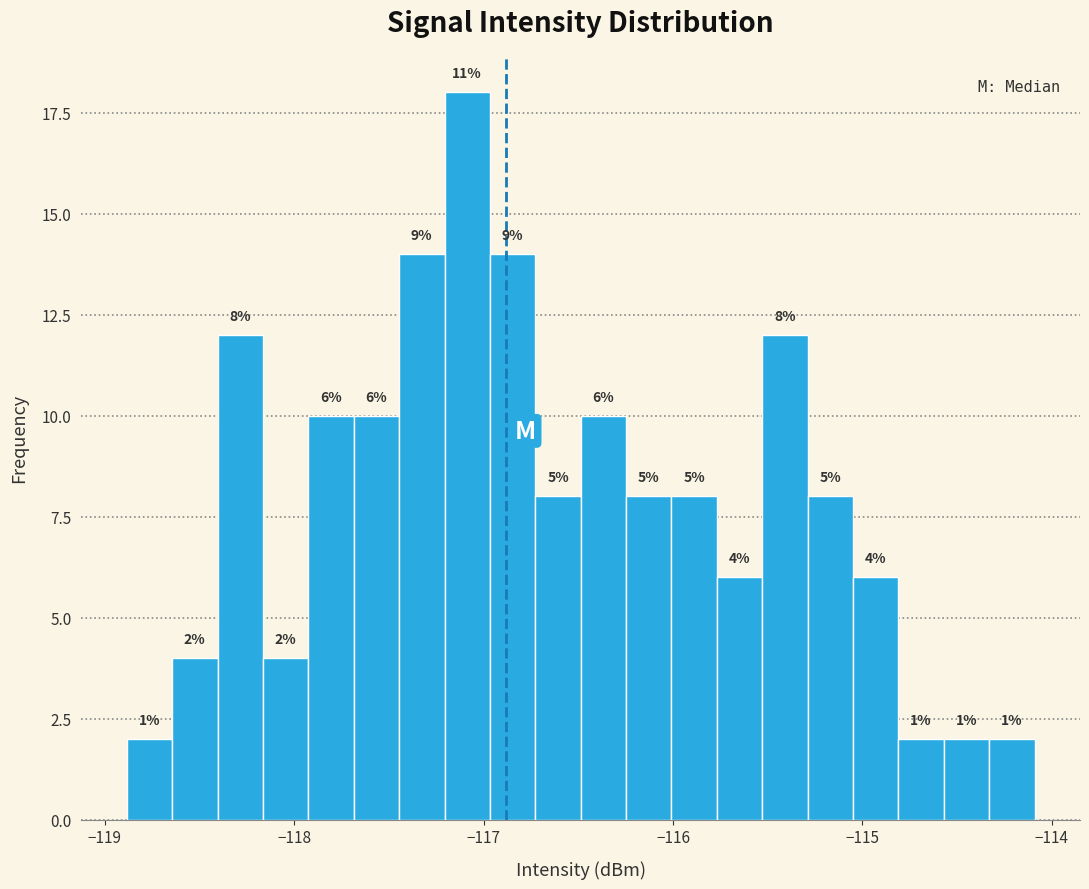

Around what value on the x-axis is the tallest bar? Give the approximate position of its centre, as read against the axis.

-117.1